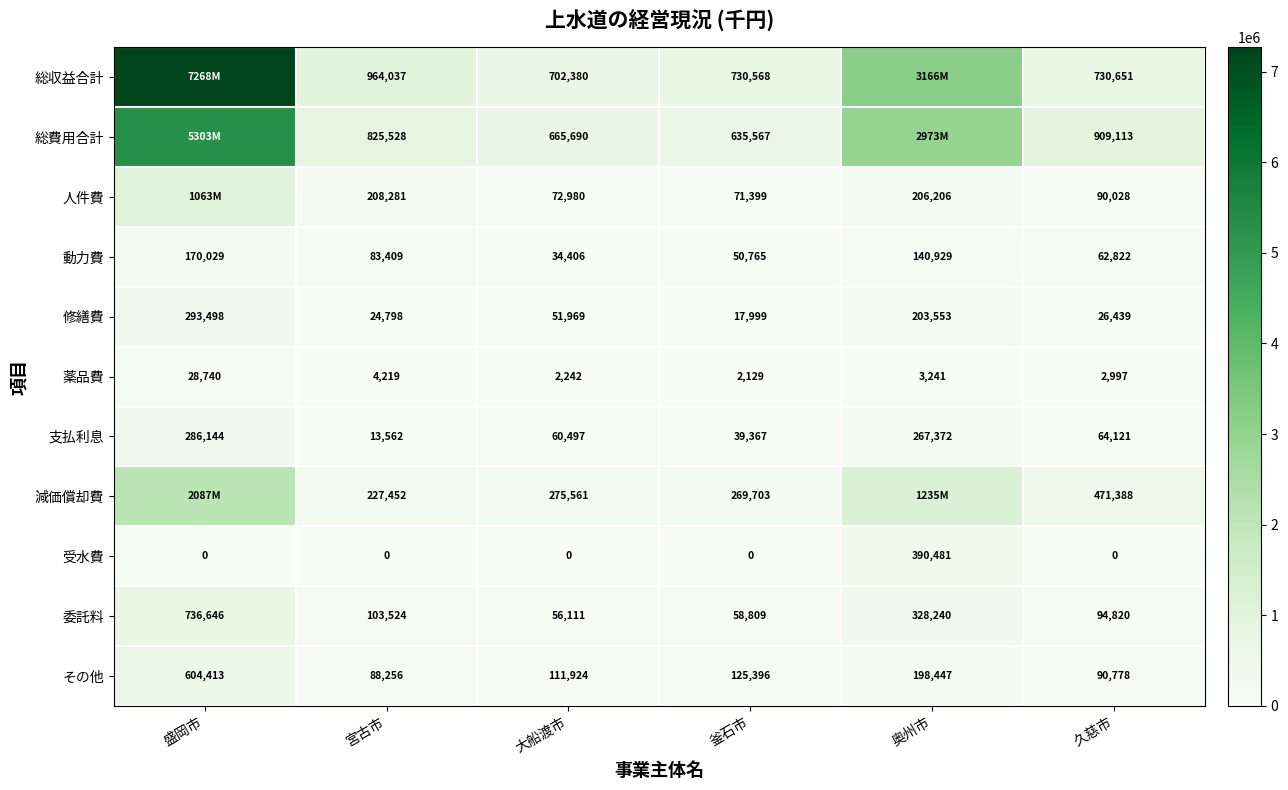

Which label corresponds to the smallest value in the chart?

盛岡市